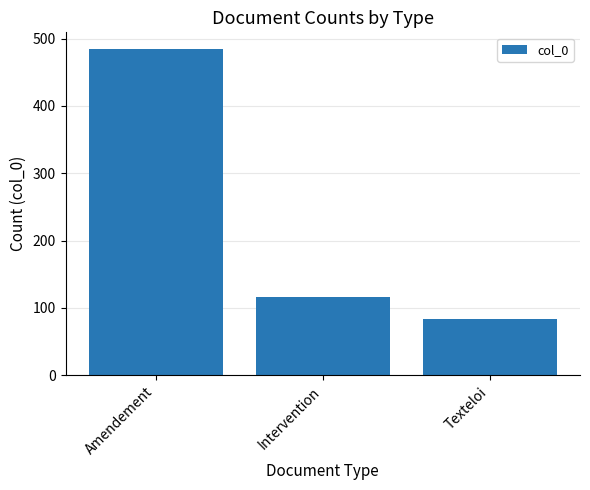

What is the change in value from Amendement to Intervention?

-369